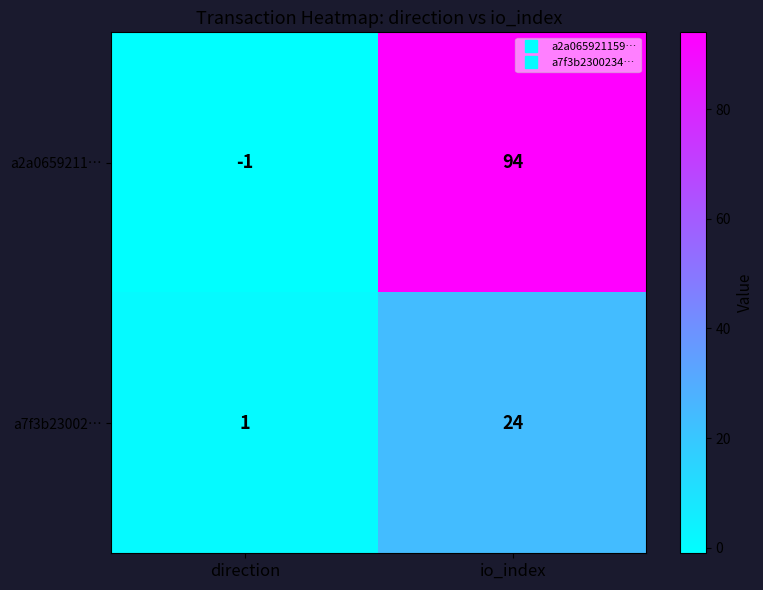

At which category does the chart reach its peak across all series?

io_index